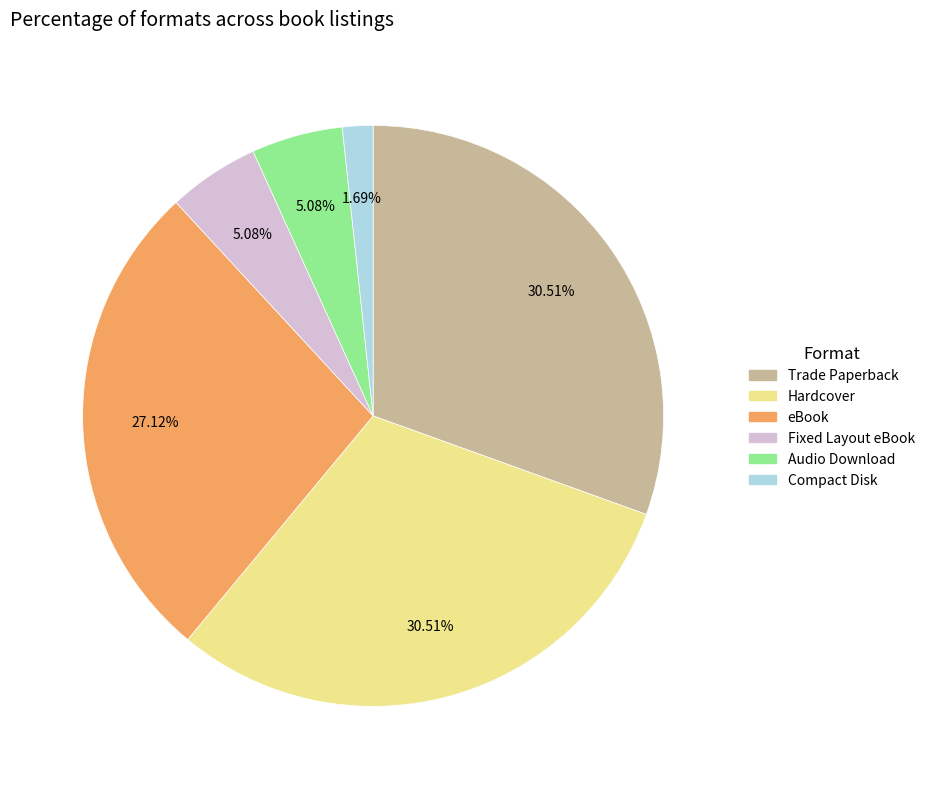

Does Trade Paperback account for over 50% of the chart?

No